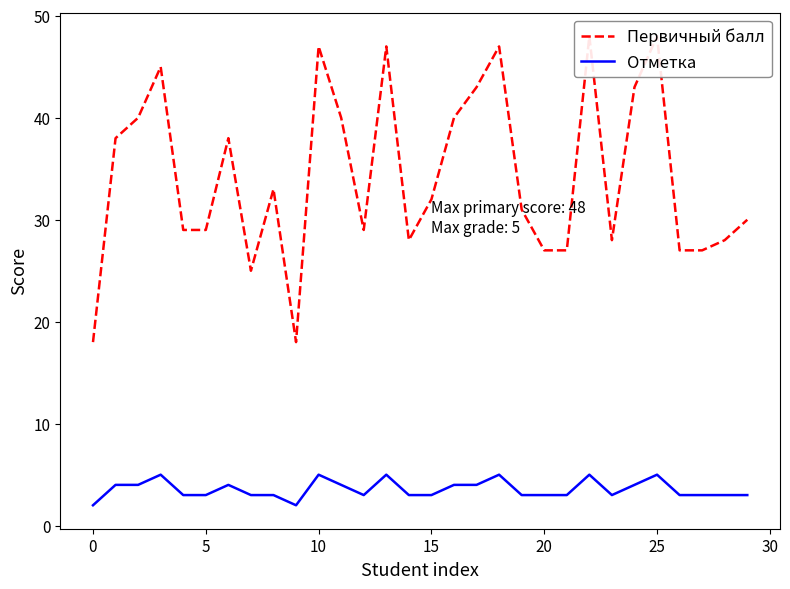

What is the sum of all Отметка values?

107